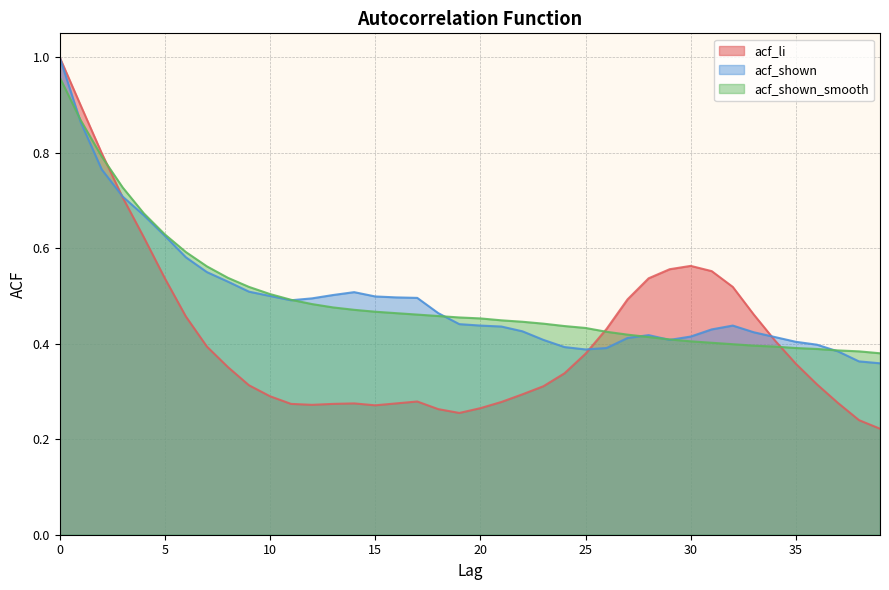

Does the chart display data point markers on the line(s)?

No